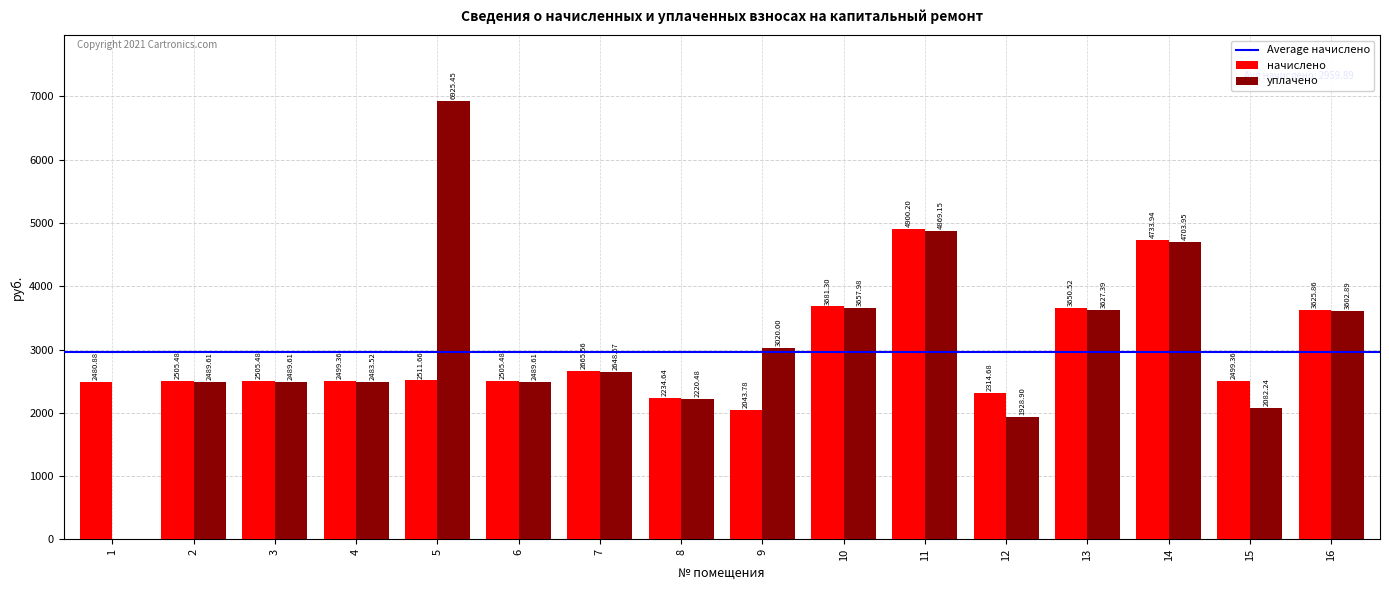

What is the sum of the начислено values at 13 and 9?

5694.3